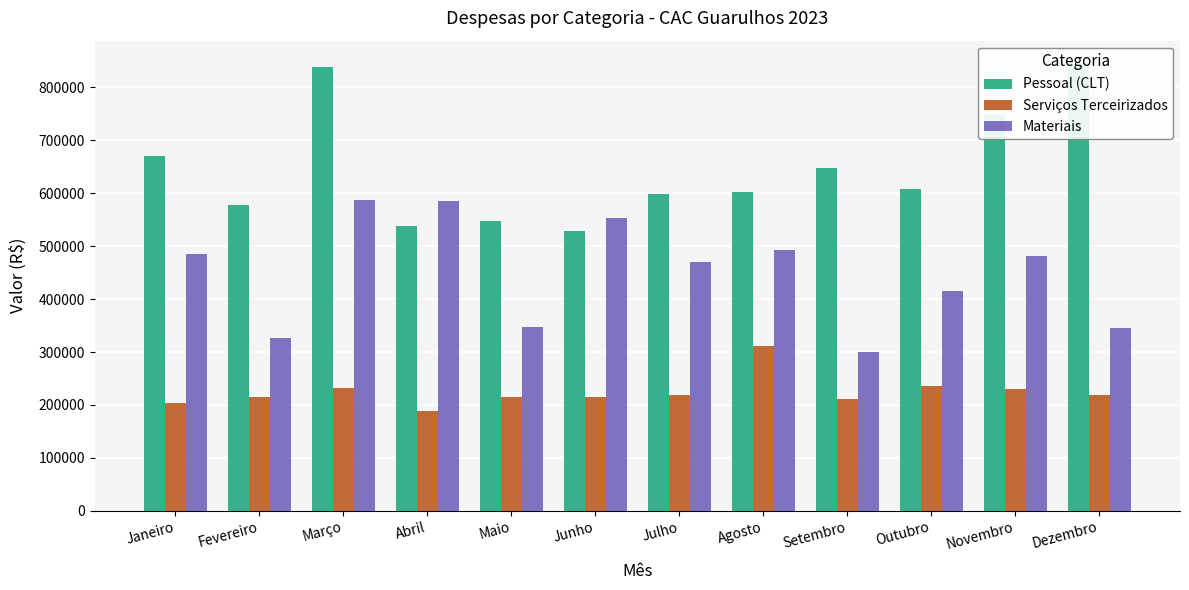

Reading left to right, extract all data points from this chart.

Pessoal (CLT): 670253.6	578574.2	838755.1	538664.8	546641.3	529266.9	598184.6	602750.0	646773.6	607919.4	747252.7	845959.7
Serviços Terceirizados: 204086.9	214151.2	232409.3	187765.2	215348.3	215672.3	219149.2	311234.2	211154.0	236040.1	231002.3	218210.9
Materiais: 485712.4	327061.7	587161.0	584747.9	347741.0	553059.0	469721.2	491954.3	300527.1	416094.7	480512.8	345727.0